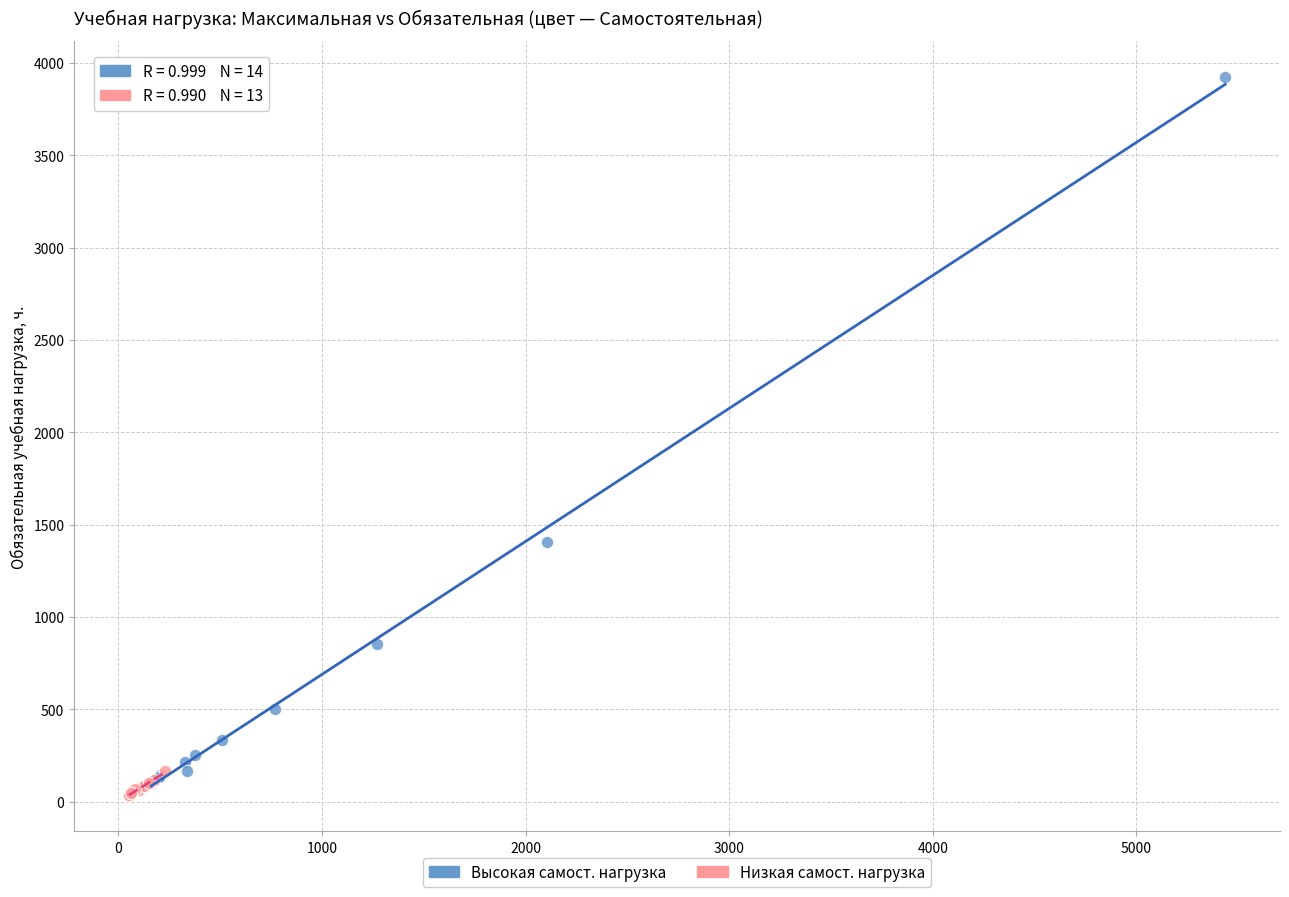

Which series has the largest Y range (max minus min)?

Высокая самост. нагрузка